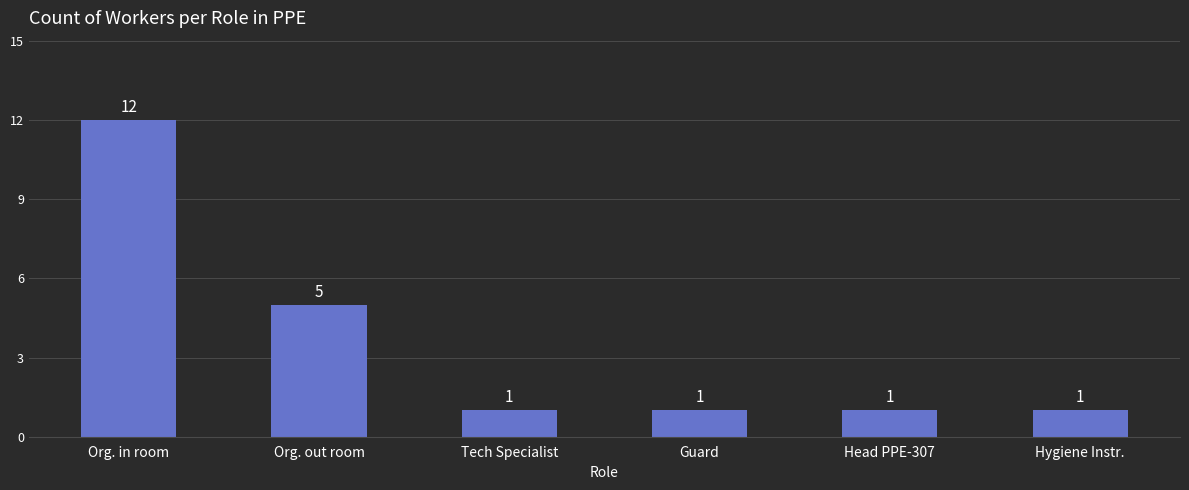

Reading left to right, what are all the values shown in this chart?

Org. in room=12	Org. out room=5	Tech Specialist=1	Guard=1	Head PPE-307=1	Hygiene Instr.=1